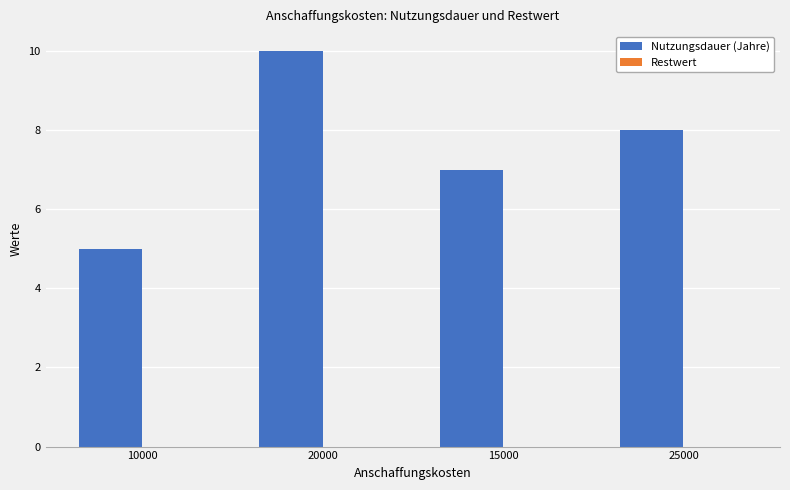

What value does the data have at 10000?

5